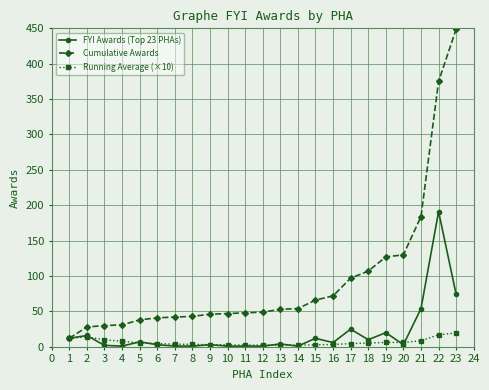

Read the Running Average (×10) value at 18.

5.2